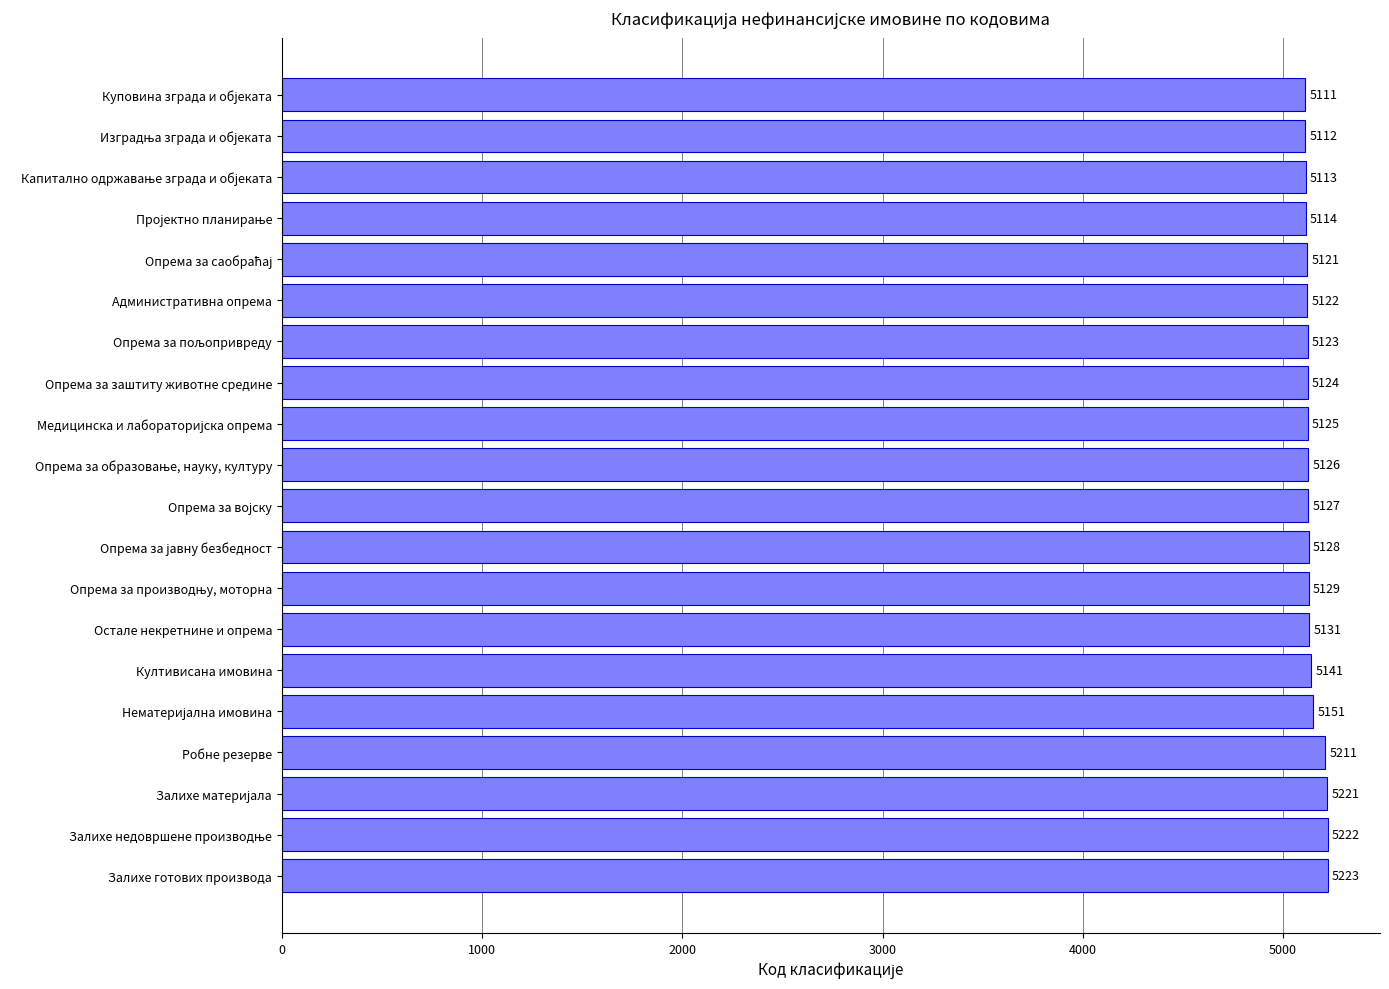

What is the minimum value shown in the chart?

5111